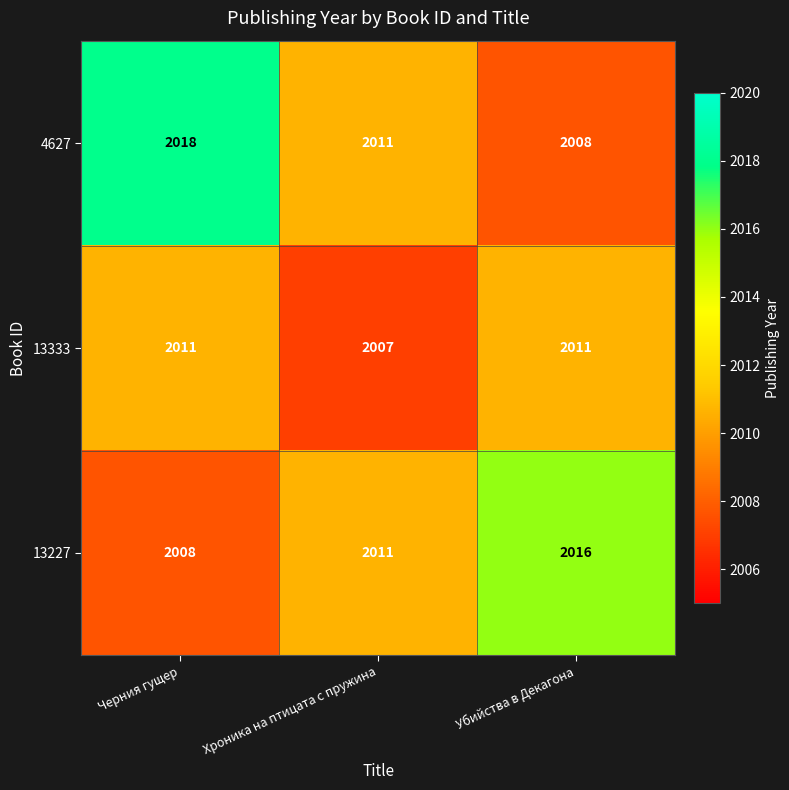

What is the smallest value displayed?

2007